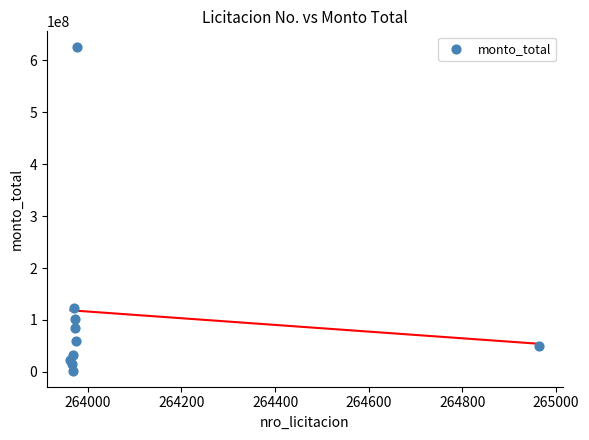

What Y value in the scatter plot is closest to 313750000?

123000000